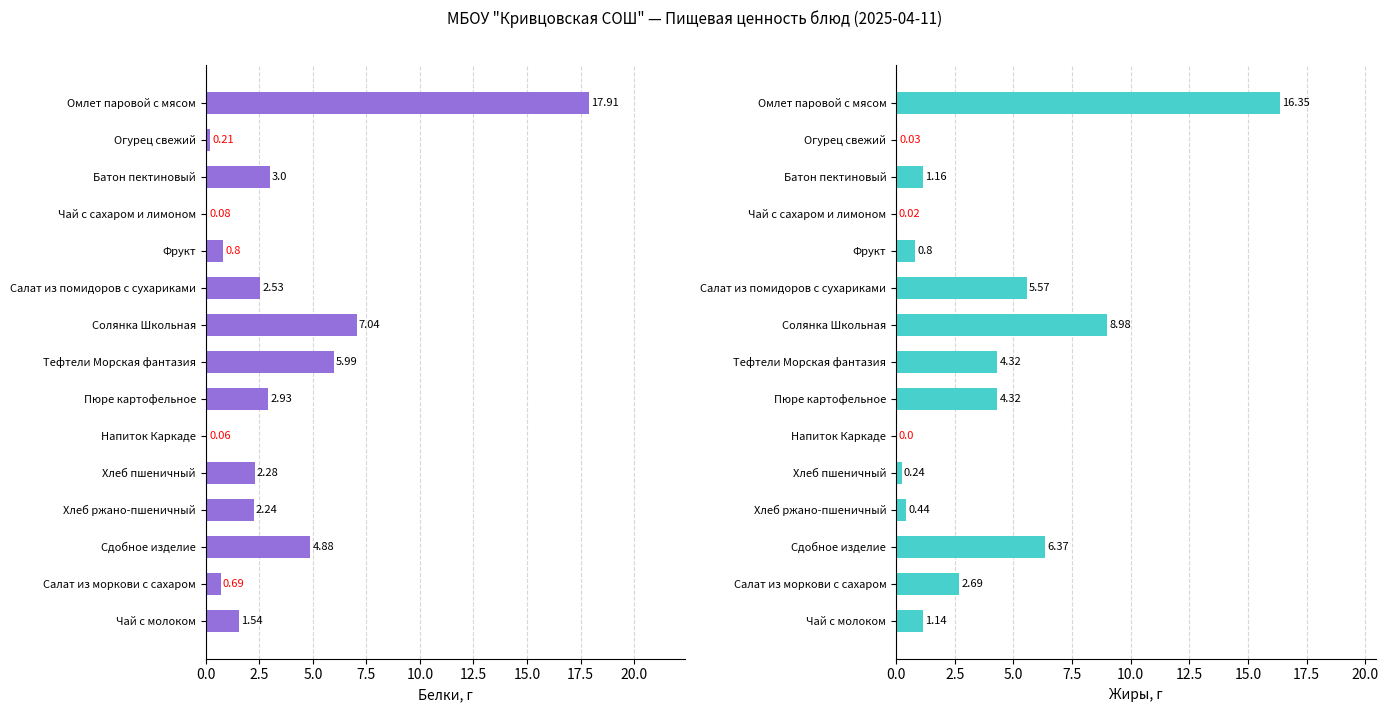

What is the greatest value displayed?

17.9